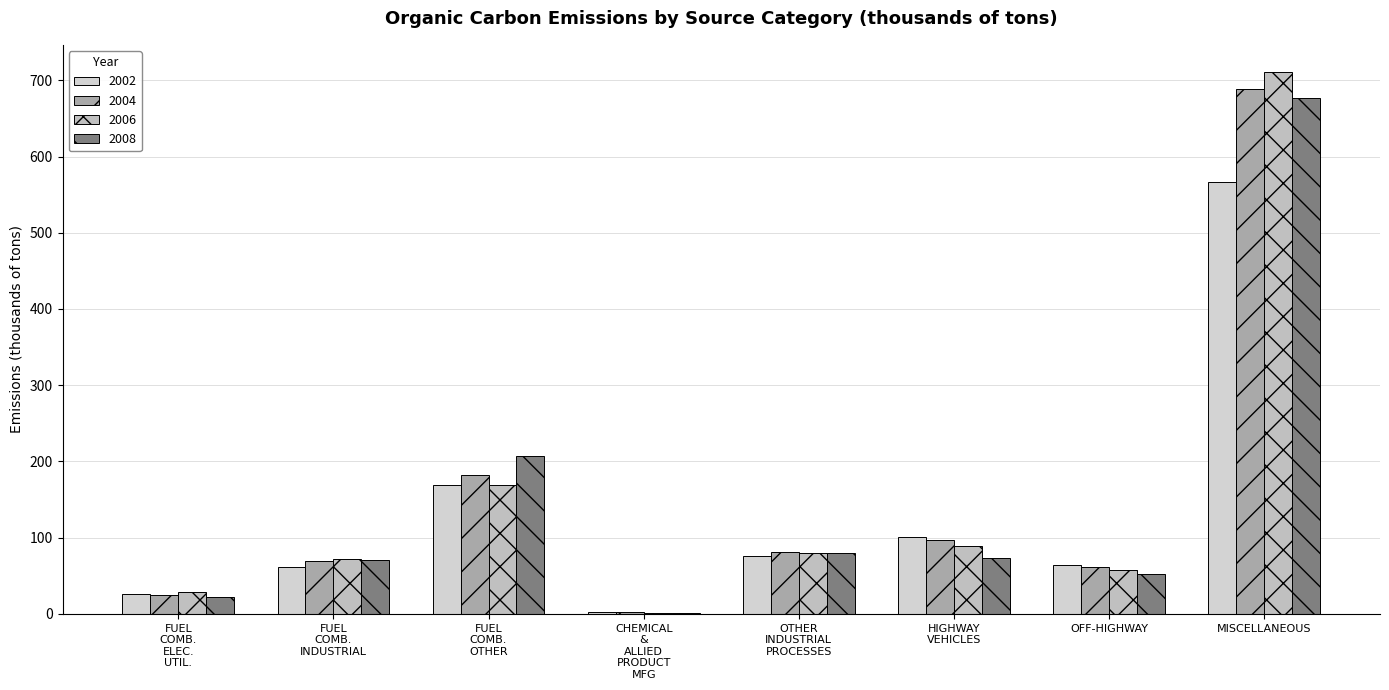

How many groups of bars are there?

8